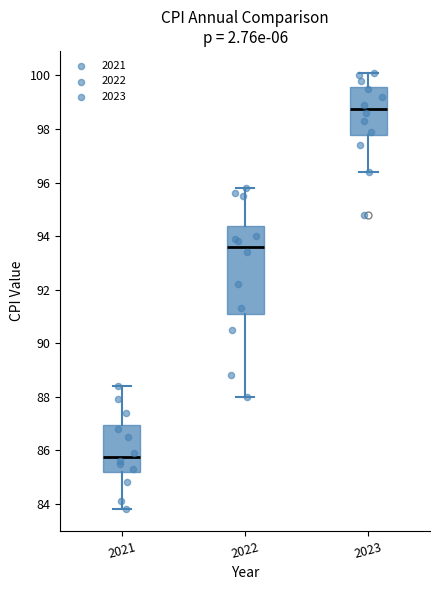

Which box has the highest median line?

2023